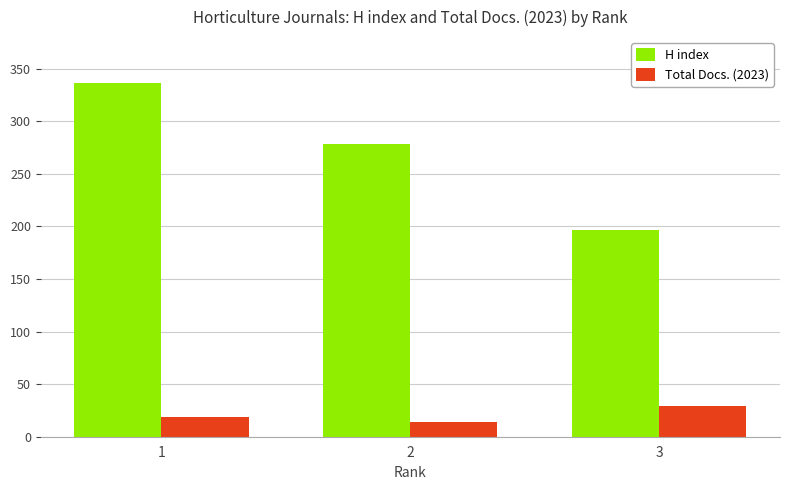

How many series are shown in this chart?

2